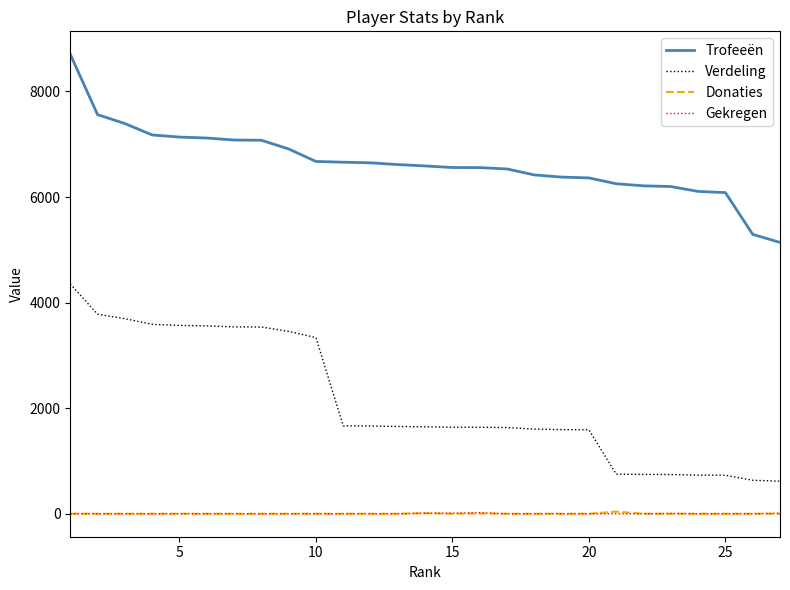

True or false: Gekregen and Verdeling cross at least once.

False